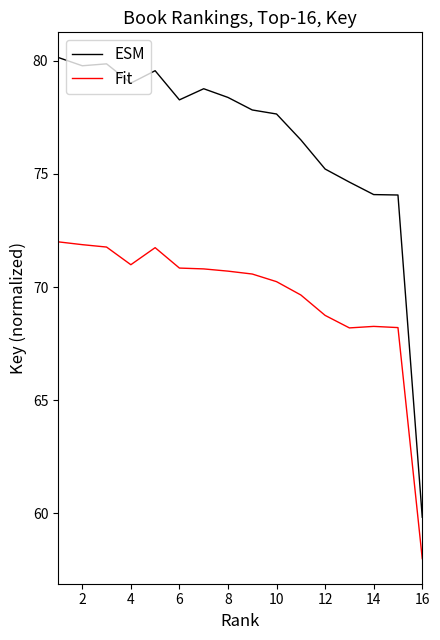

How many values in the ESM series exceed 78?

8